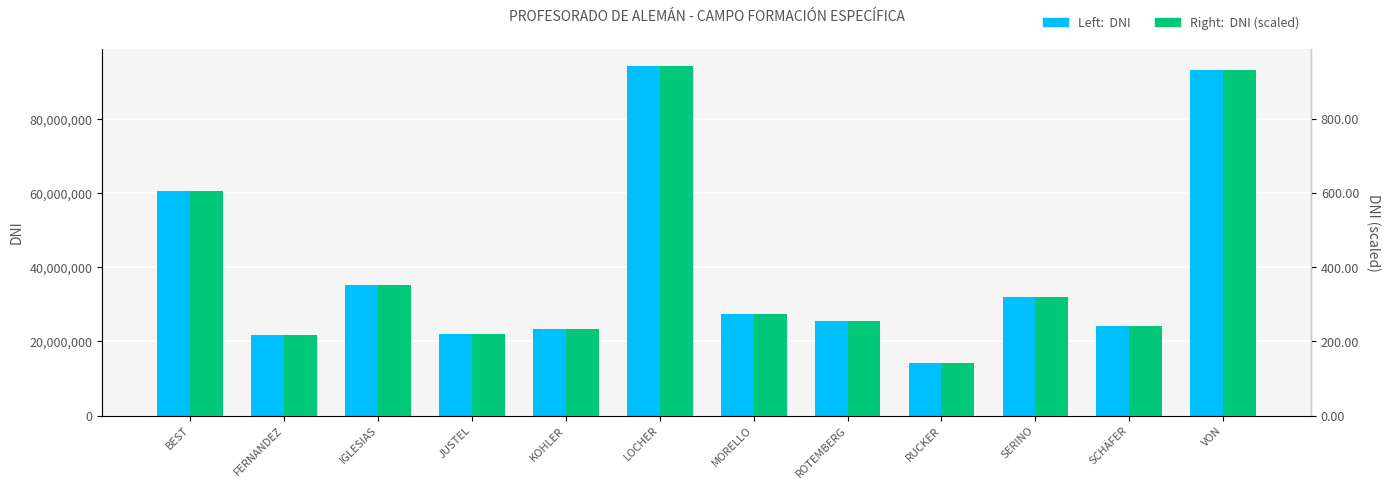

Between LOCHER and MORELLO, which series saw the biggest shift?

DNI